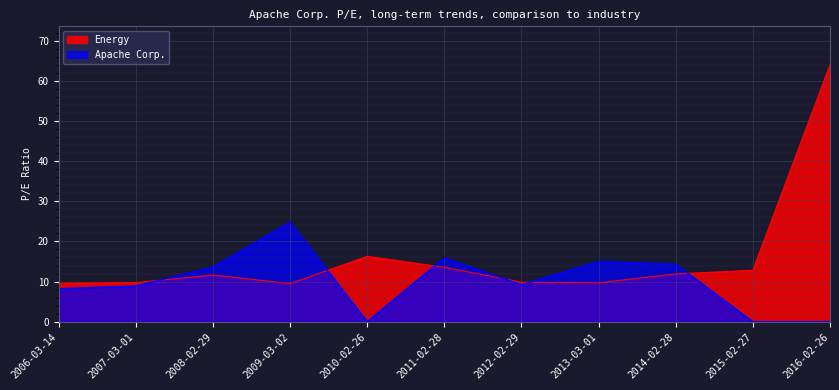

How many interior local peaks does the Energy series have?

2